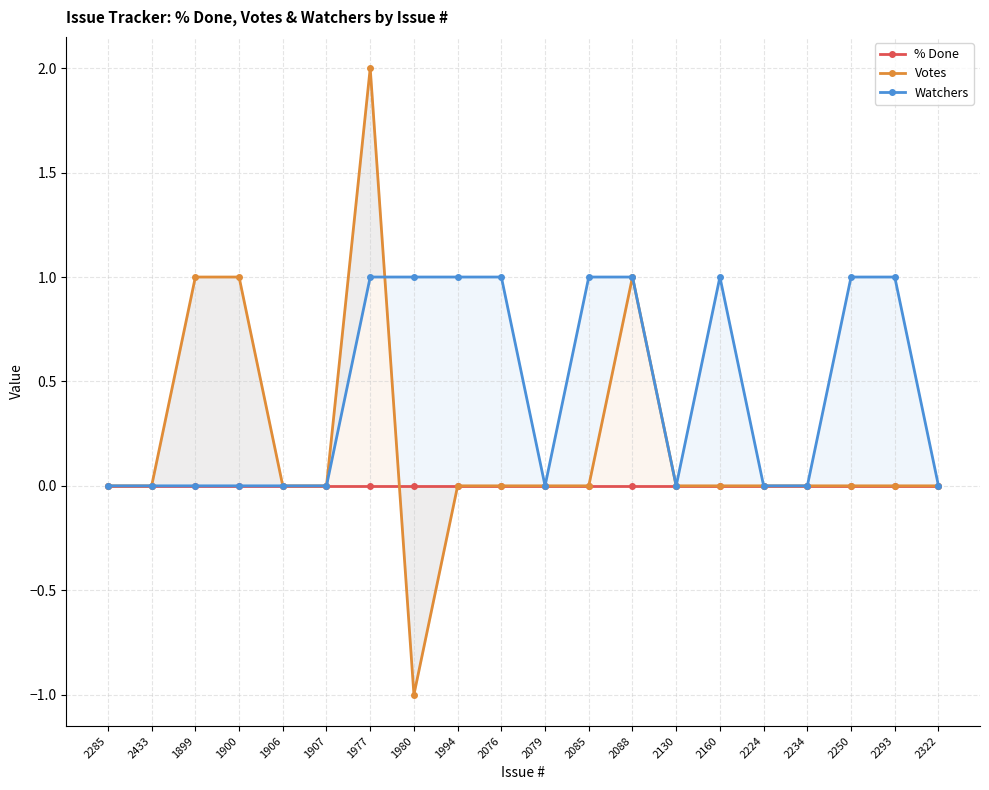

What is the greatest value displayed?

2